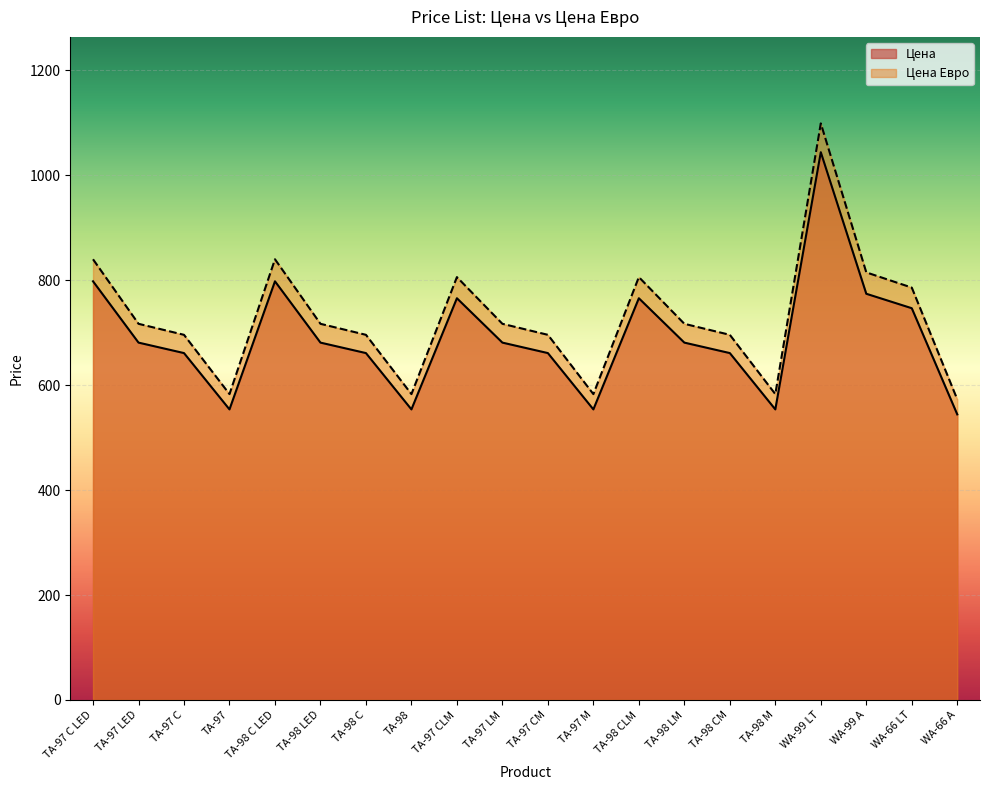

Rank the categories by Цена value from lowest to highest.

WA-66 A, TA-97, TA-98, TA-97 M, TA-98 M, TA-97 C, TA-98 C, TA-97 CM, TA-98 CM, TA-97 LED, TA-98 LED, TA-97 LM, TA-98 LM, WA-66 LT, TA-97 CLM, TA-98 CLM, WA-99 A, TA-97 C LED, TA-98 C LED, WA-99 LT